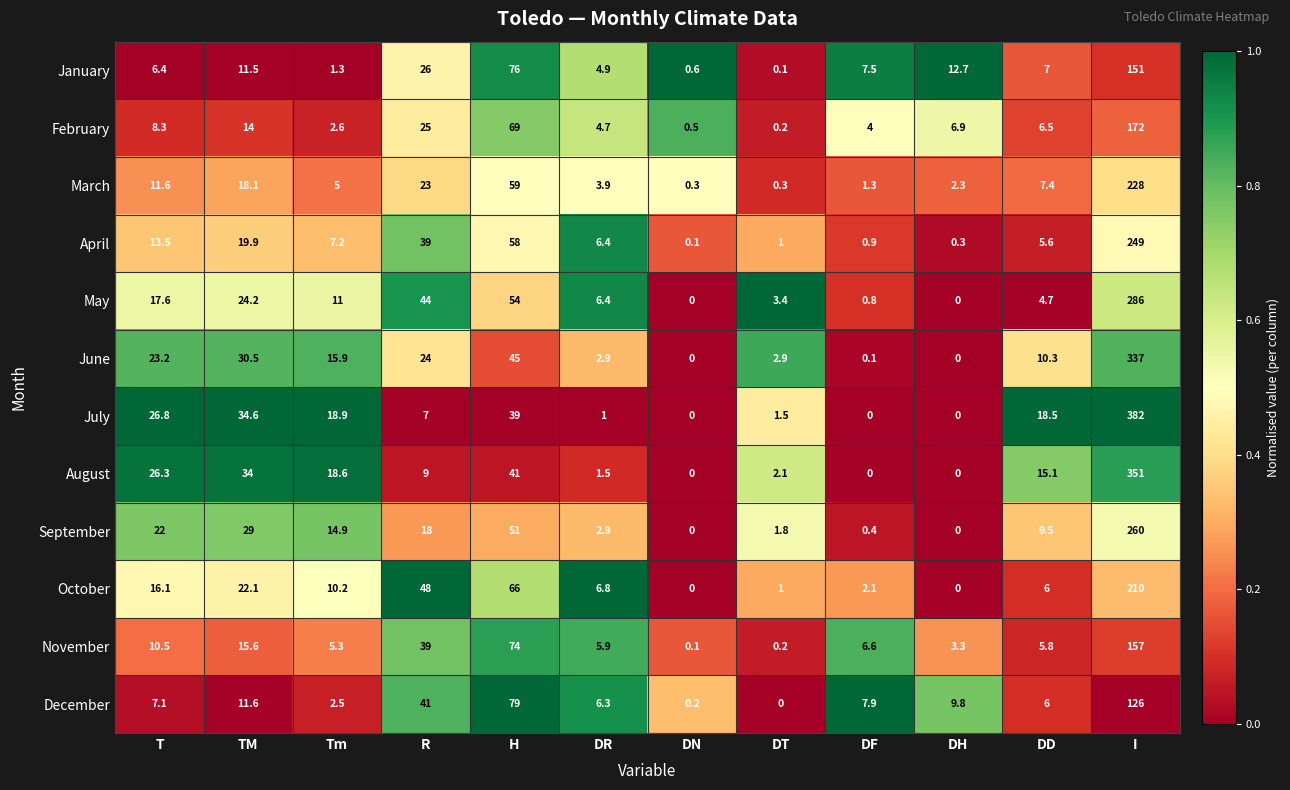

Where does the November series first go above 6?

T